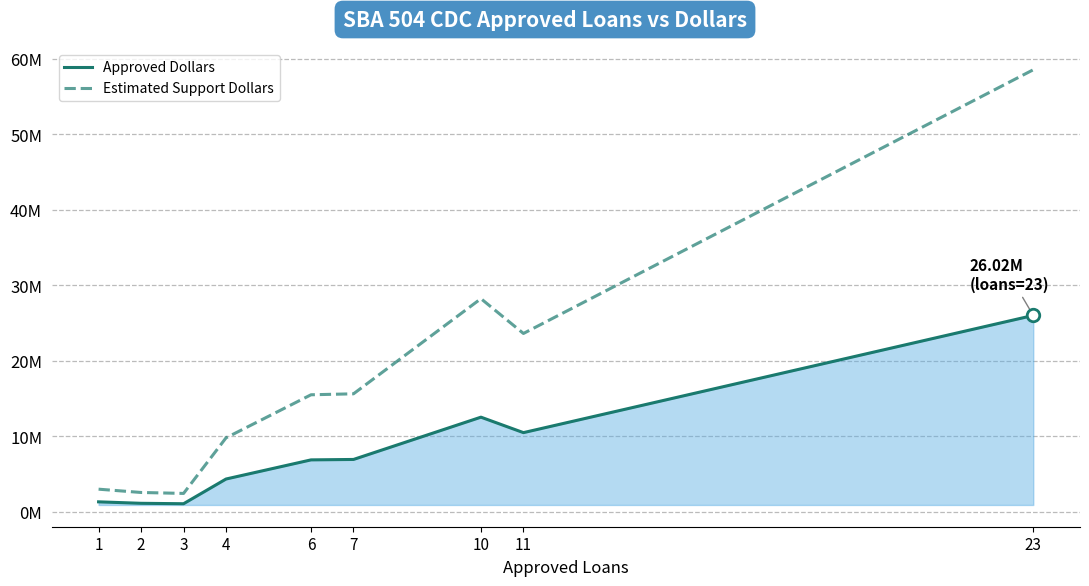

Does the chart display data point markers on the line(s)?

No